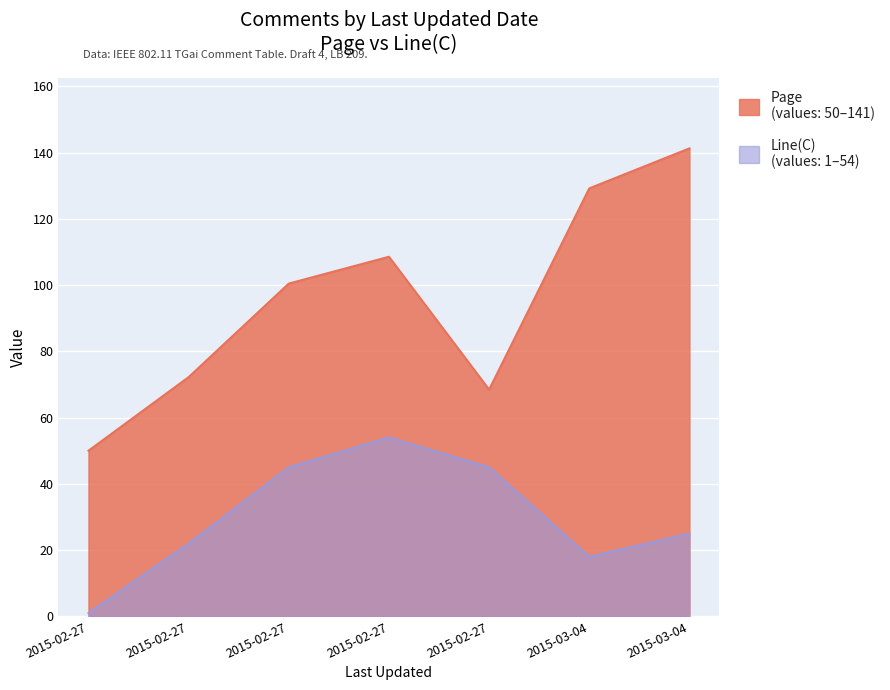

What is the sum of the Line(C) values at 2015-02-27 08:47:26 and 2015-02-27 09:23:38?

76.0